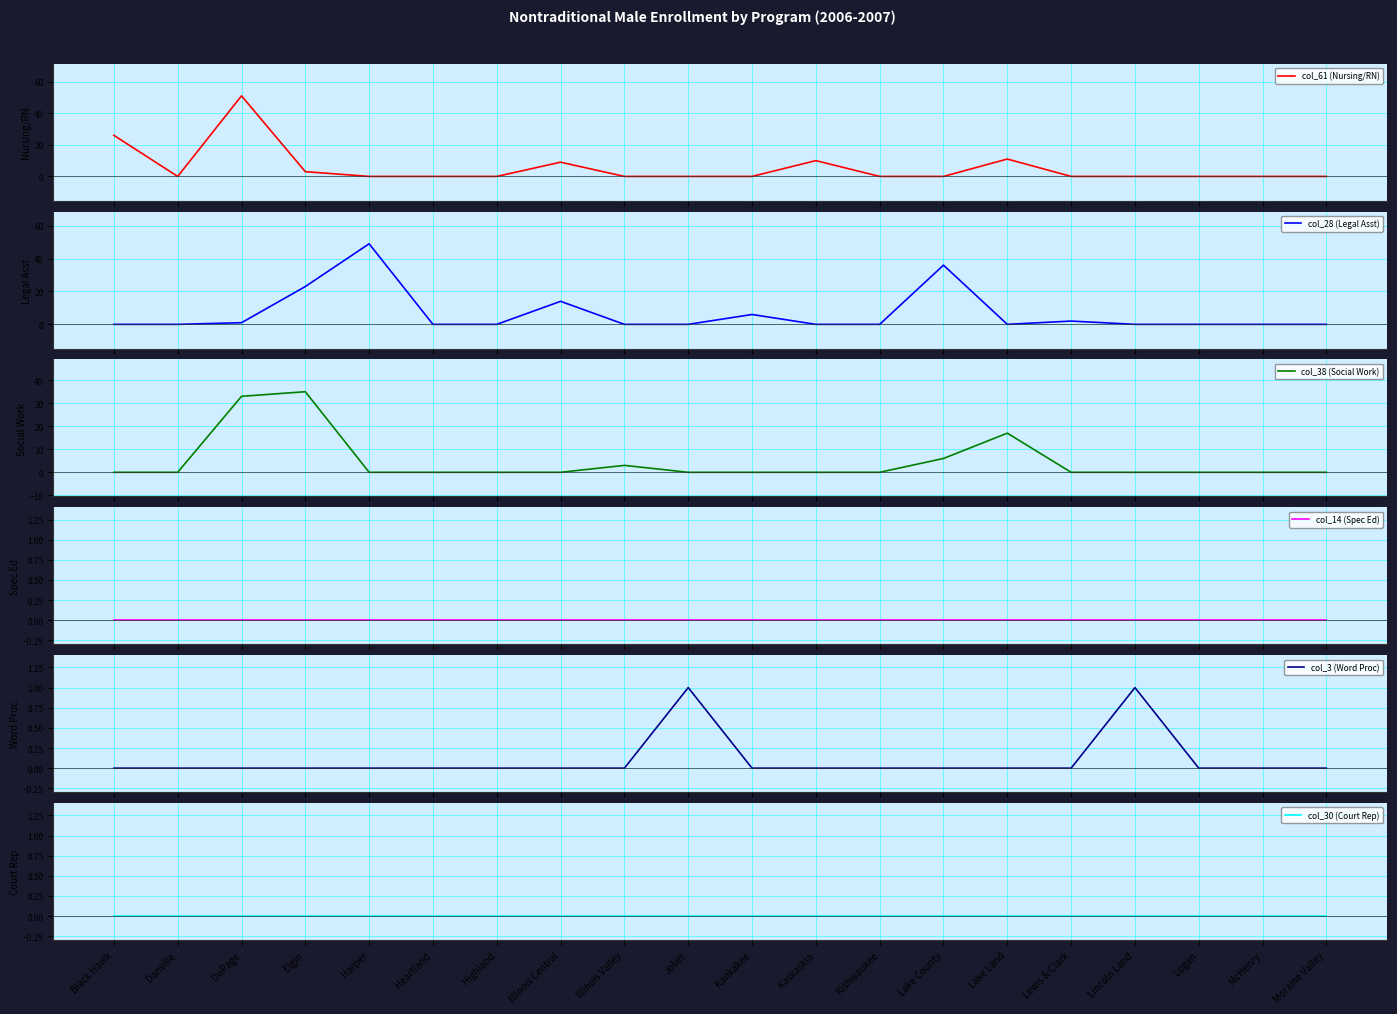

True or false: col_30 (Court Rep) and col_3 (Word Proc) intersect in this chart.

False